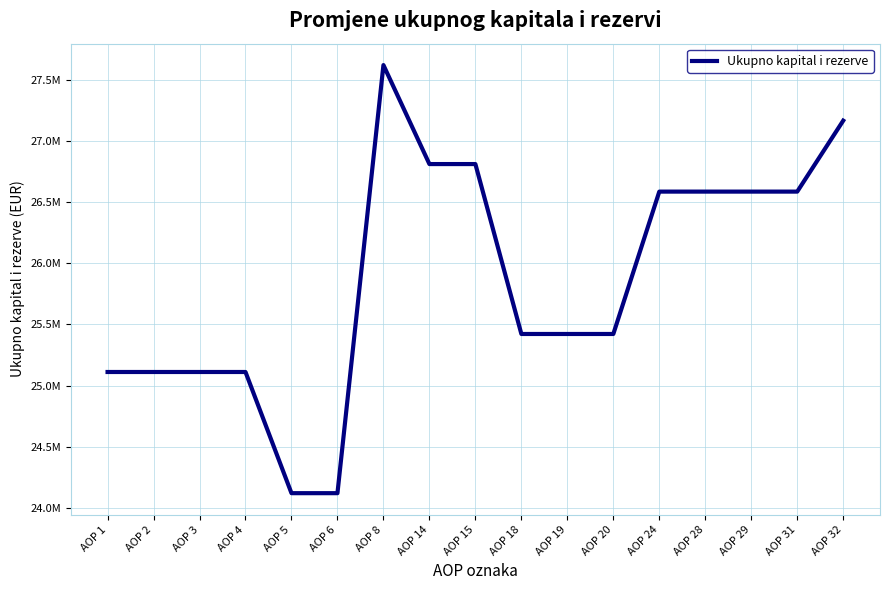

Reading left to right, what are all the values shown in this chart?

AOP 1=25111172	AOP 2=25111172	AOP 3=25111172	AOP 4=25111172	AOP 5=24119623	AOP 6=24119623	AOP 8=27622535	AOP 14=26812554	AOP 15=26812554	AOP 18=25422195	AOP 19=25422195	AOP 20=25422195	AOP 24=26587145	AOP 28=26587145	AOP 29=26587145	AOP 31=26587145	AOP 32=27167905